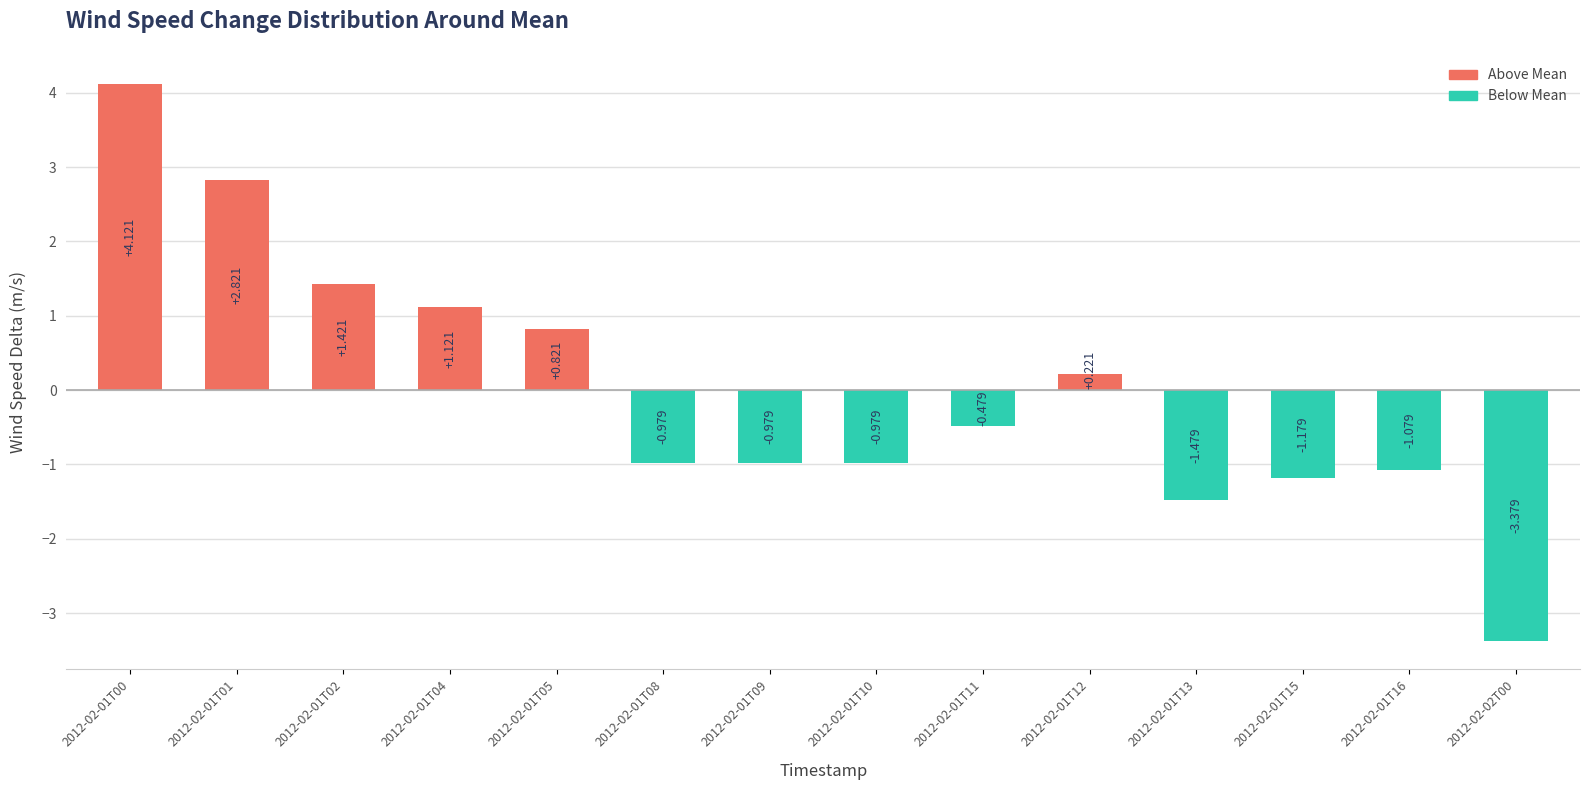

What is the change in value from 2012-02-01T04 to 2012-02-01T08?

-2.1